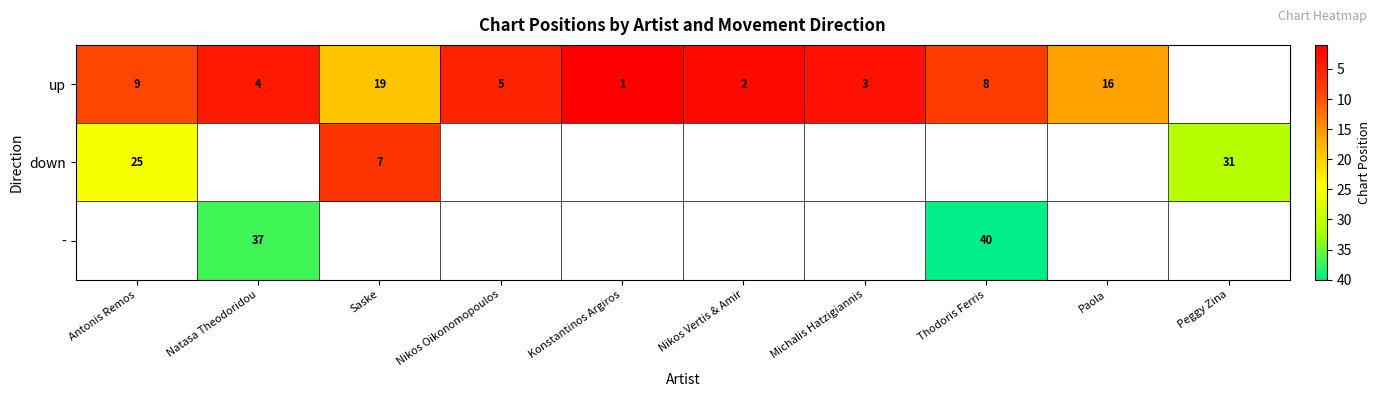

True or false: - has a value of 57 at Natasa Theodoridou.

False